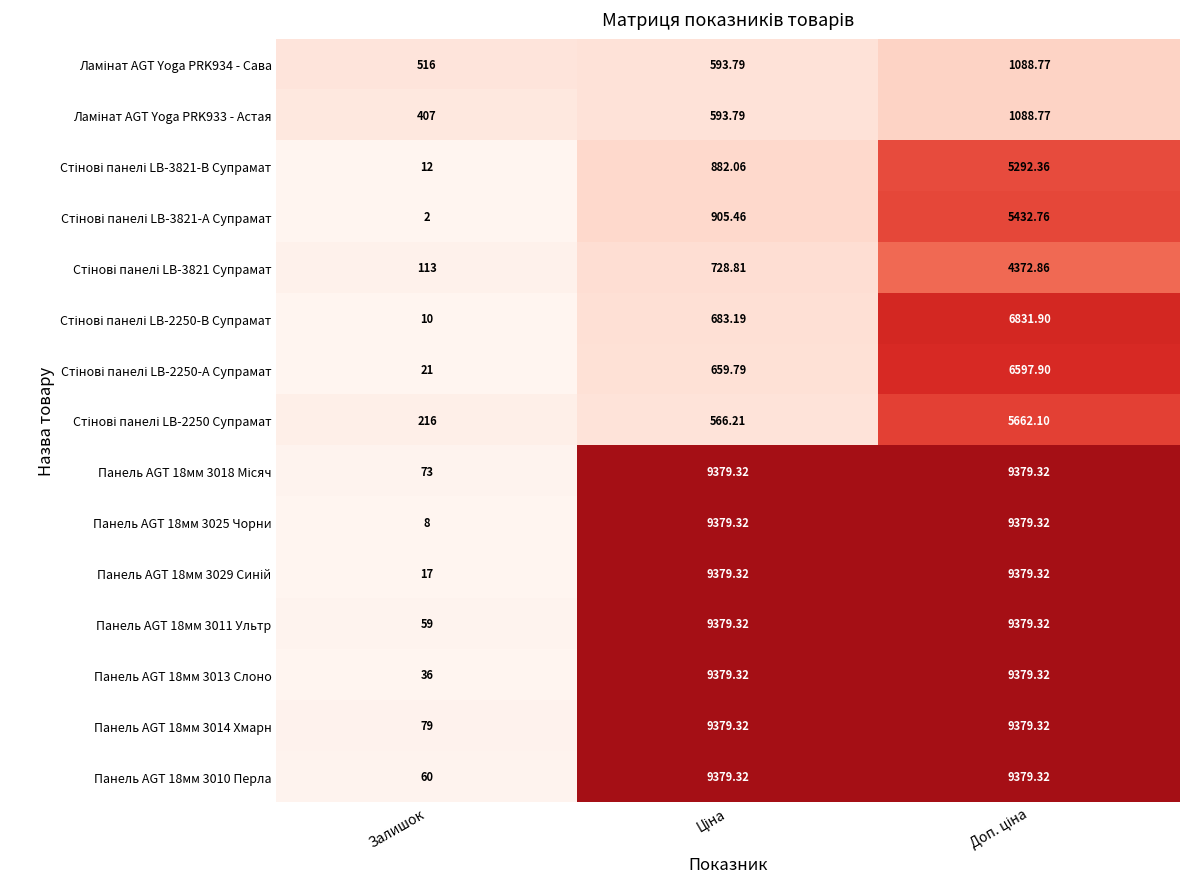

Which label corresponds to the smallest value in the chart?

Залишок